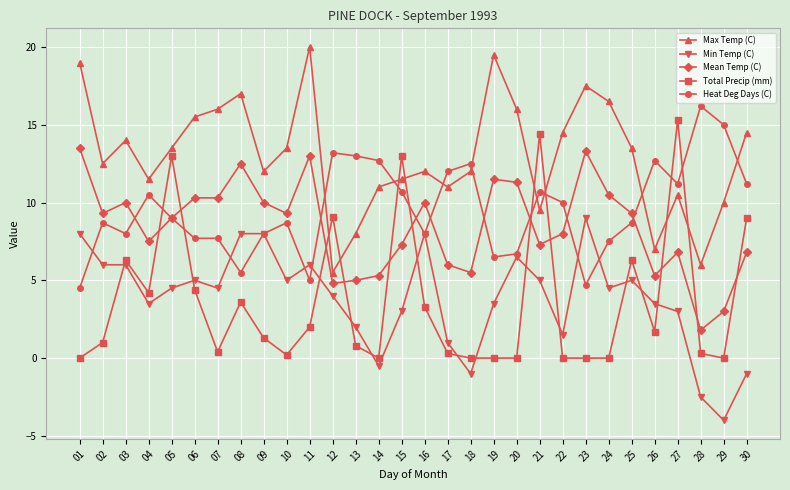

How many times do Total Precip (mm) and Min Temp (C) cross each other?

13